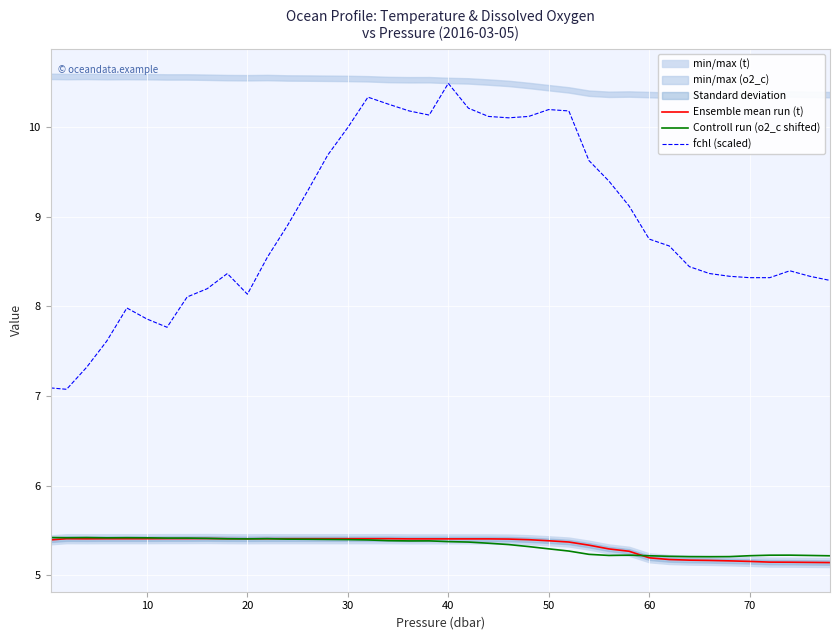

How many lines are shown in the chart?

3